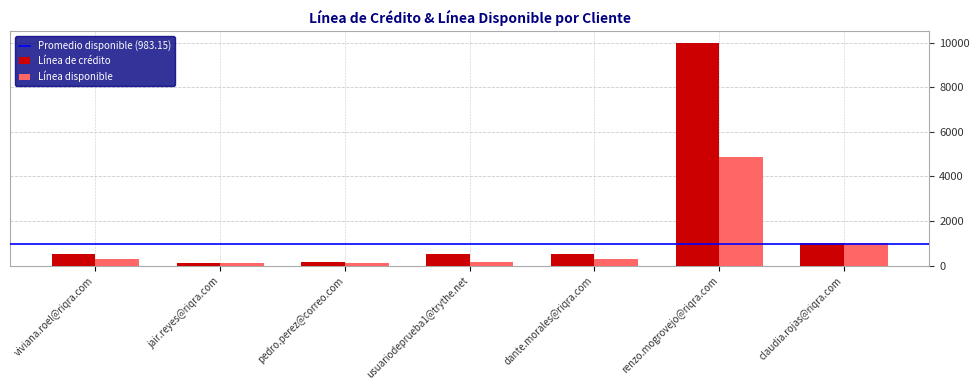

At how many categories does at least one series exceed 8877?

1